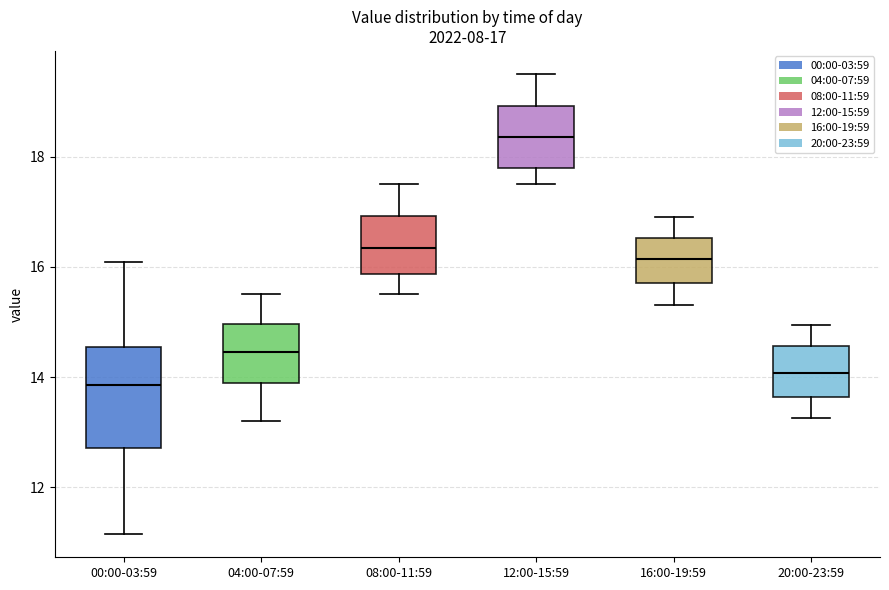

Which box has the lowest median line?

00:00-03:59